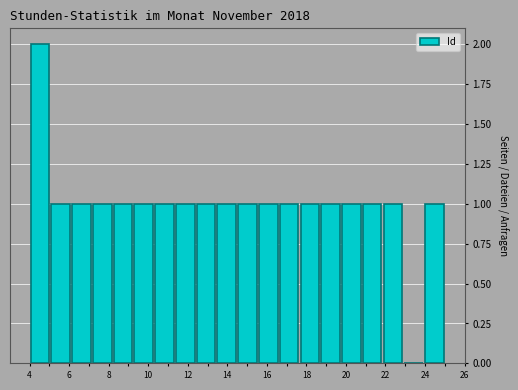

Reading left to right, transcribe this chart: for each bar, give the range it covers on the x-axis and its height. Neither the bar edges nor the heights are printed on the chart, so give them approximately, as read against the axes.

4.00 to 5.05: 2
5.05 to 6.10: 1
6.10 to 7.15: 1
7.15 to 8.20: 1
8.20 to 9.25: 1
9.25 to 10.30: 1
10.30 to 11.35: 1
11.35 to 12.40: 1
12.40 to 13.45: 1
13.45 to 14.50: 1
14.50 to 15.55: 1
15.55 to 16.60: 1
16.60 to 17.65: 1
17.65 to 18.70: 1
18.70 to 19.75: 1
19.75 to 20.80: 1
20.80 to 21.85: 1
21.85 to 22.90: 1
22.90 to 23.95: 0
23.95 to 25.00: 1